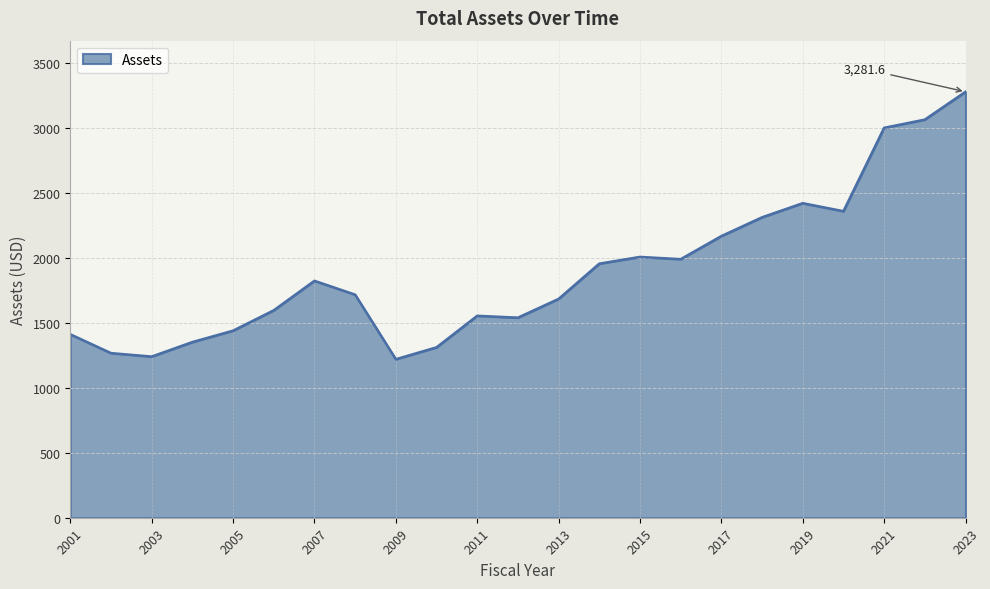

What is the maximum value shown in the chart?

3281.6